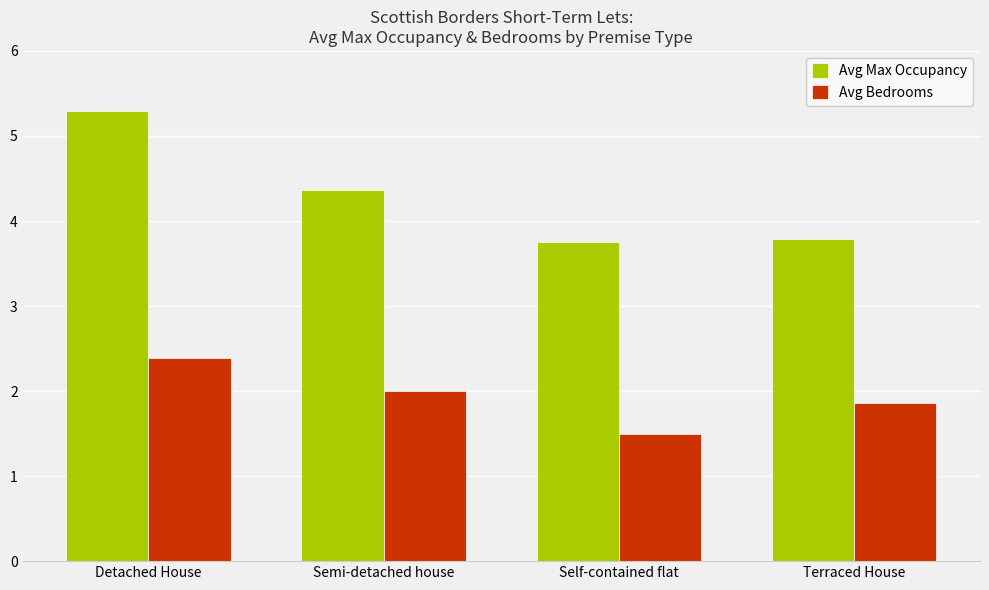

What position from the right is Self-contained flat?

2